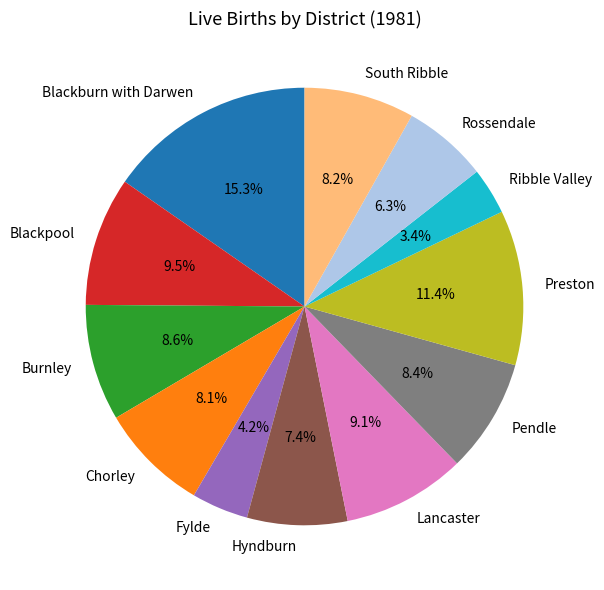

Is South Ribble the majority of the pie?

No